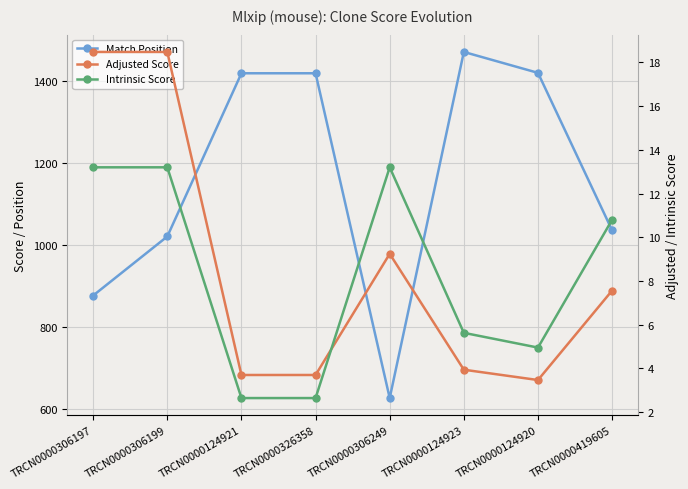

What is the average value of the Match Position series?

1161.2